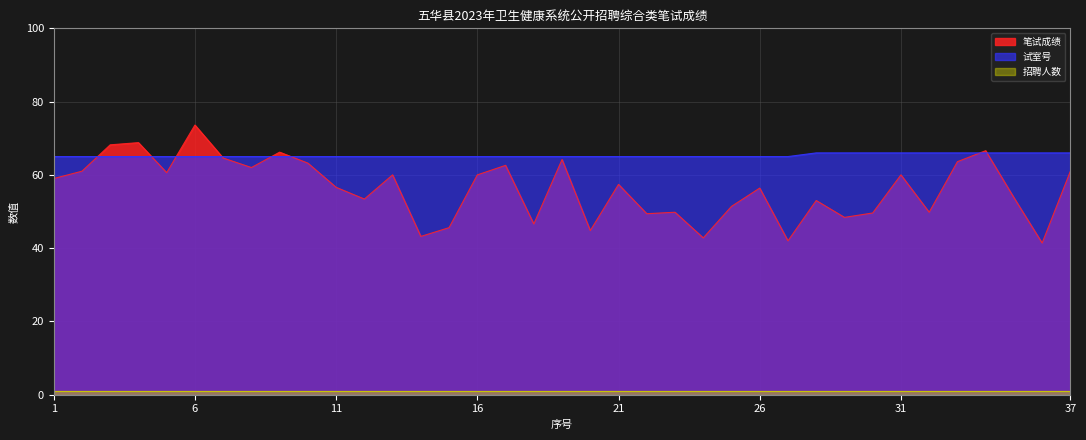

How many data points does each series have?

37